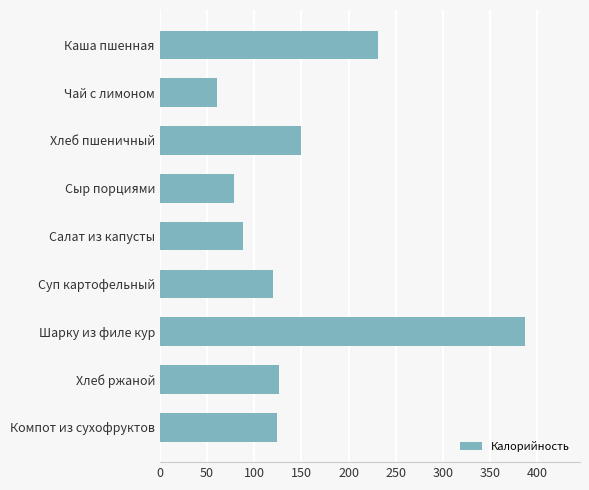

What is the label of the 3rd bar from the top?

Хлеб пшеничный